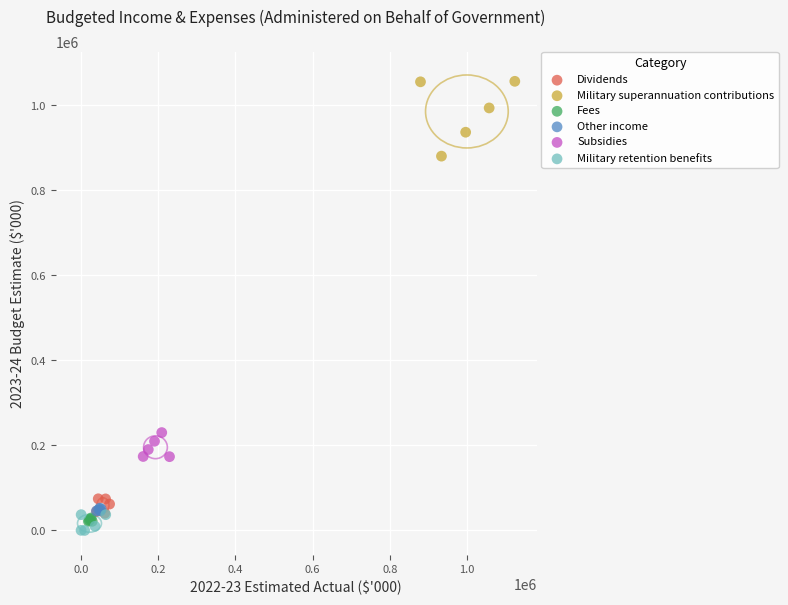

What are all the series names shown in the legend?

Dividends, Military superannuation contributions, Fees, Other income, Subsidies, Military retention benefits